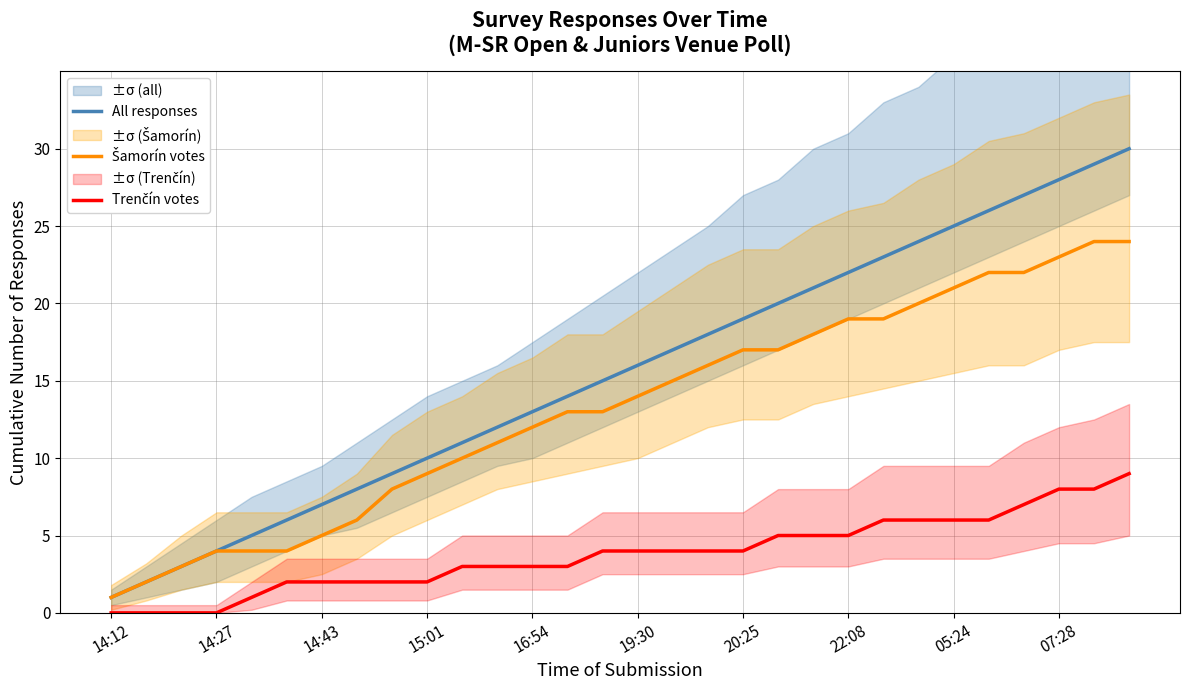

The All responses series shows 12 at 11. True or false?

True